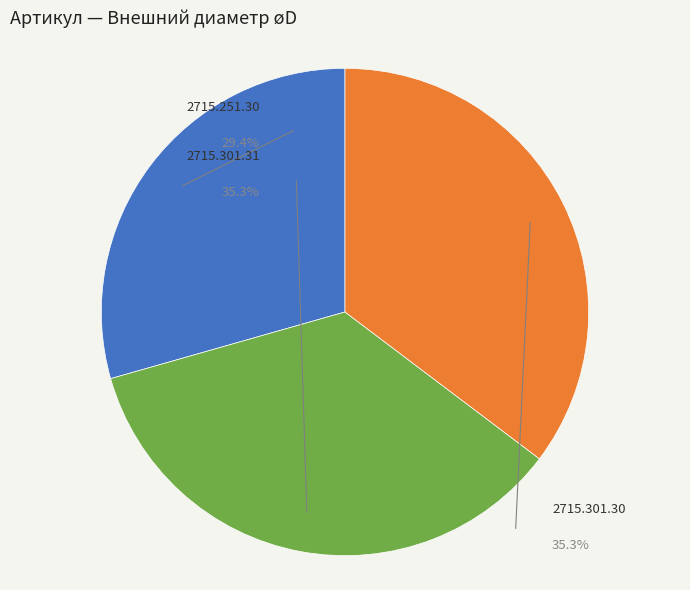

To the nearest percent, what percentage of the pie is 2715.251.30?

29%